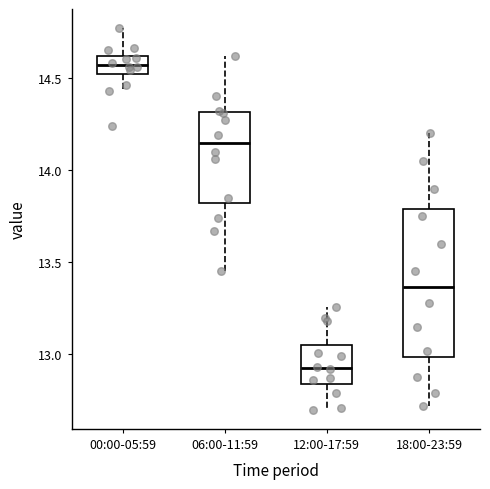

Comparing the boxes themselves (not the whiskers), which one is the tallest?

18:00-23:59